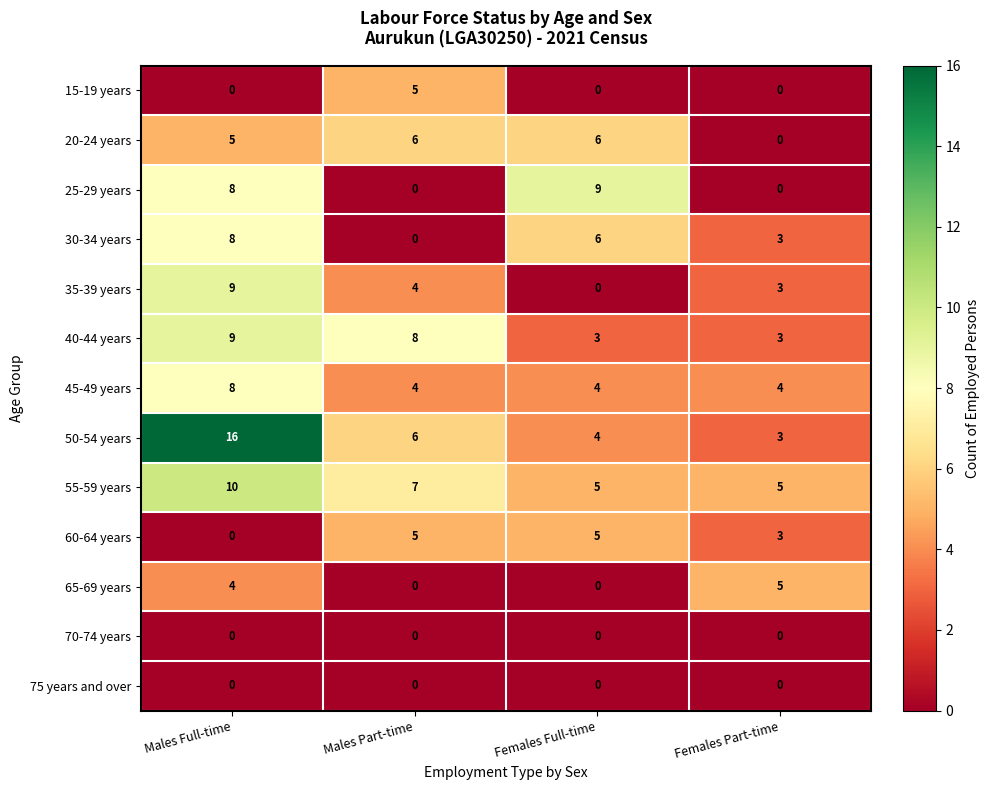

Is it true that 55-59 years equals 10 at Males Full-time?

True